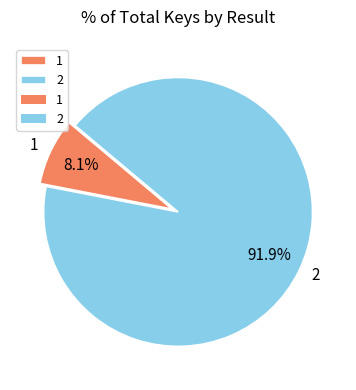

Which category has the biggest portion of the pie?

2